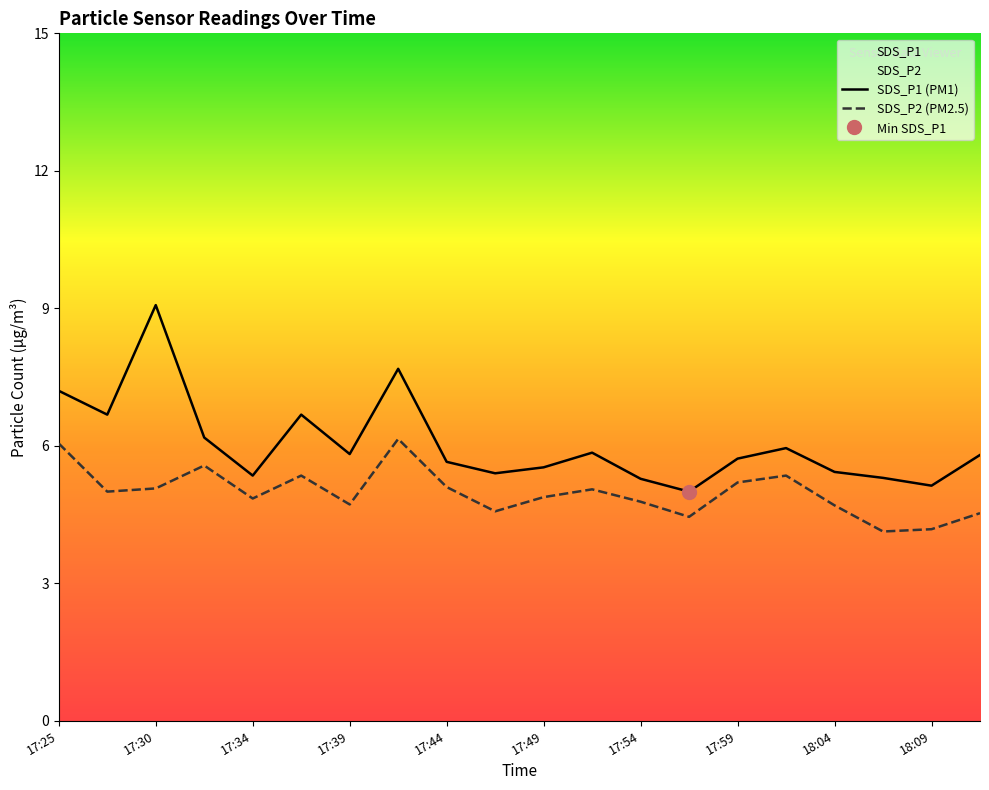

What is the total value across all series at 17:56?

9.4